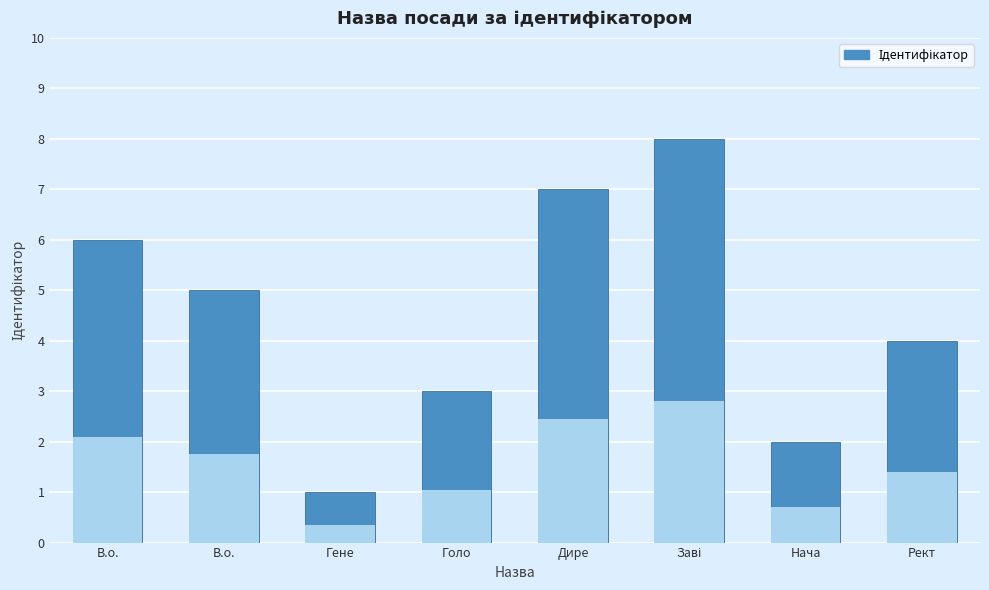

Rank the categories by value from highest to lowest.

Заві, Дире, В.о., В.о., Рект, Голо, Нача, Гене